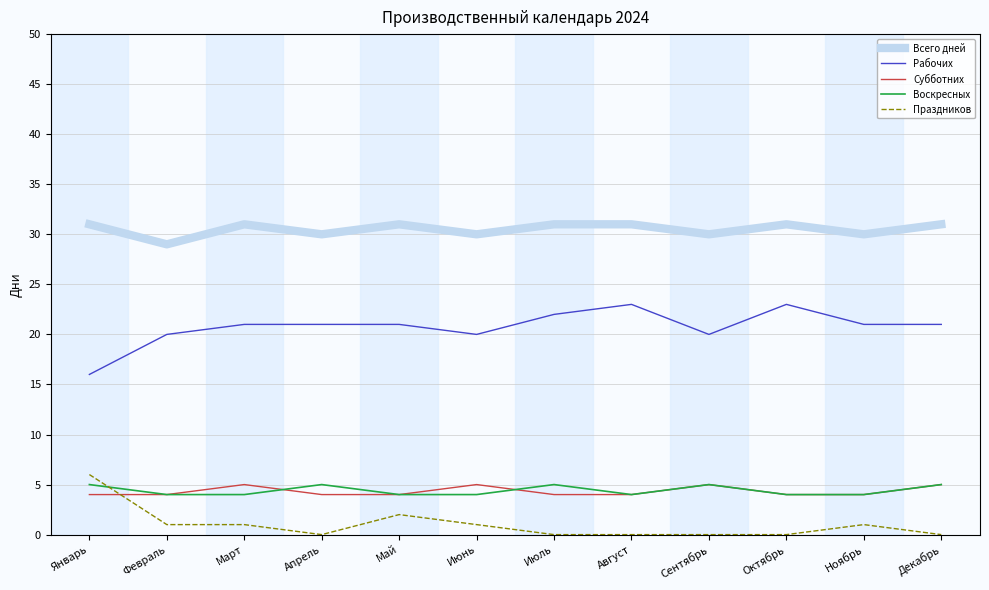

Reading left to right, what are all the values shown in this chart?

Всего дней: 31	29	31	30	31	30	31	31	30	31	30	31
Рабочих: 16	20	21	21	21	20	22	23	20	23	21	21
Субботних: 4	4	5	4	4	5	4	4	5	4	4	5
Воскресных: 5	4	4	5	4	4	5	4	5	4	4	5
Праздников: 6	1	1	0	2	1	0	0	0	0	1	0